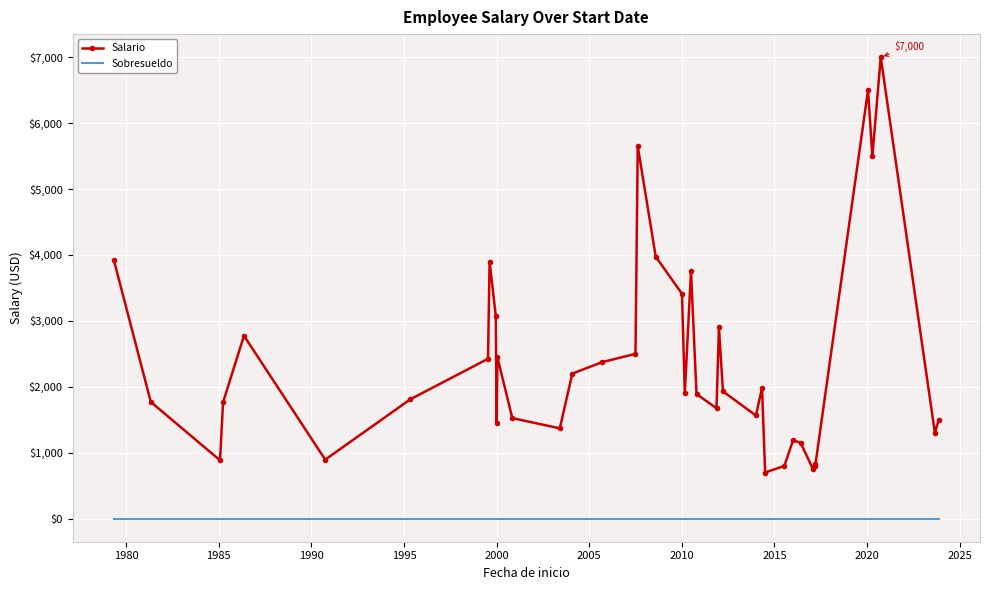

Rank the series by their average value, from lowest to highest.

Sobresueldo, Salario